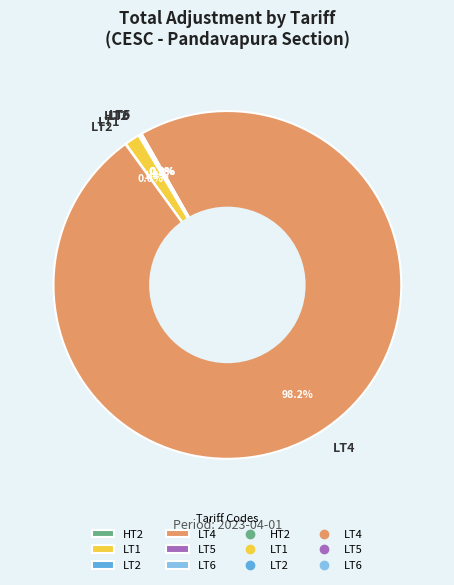

How much of the chart is everything except LT1?

98.6%